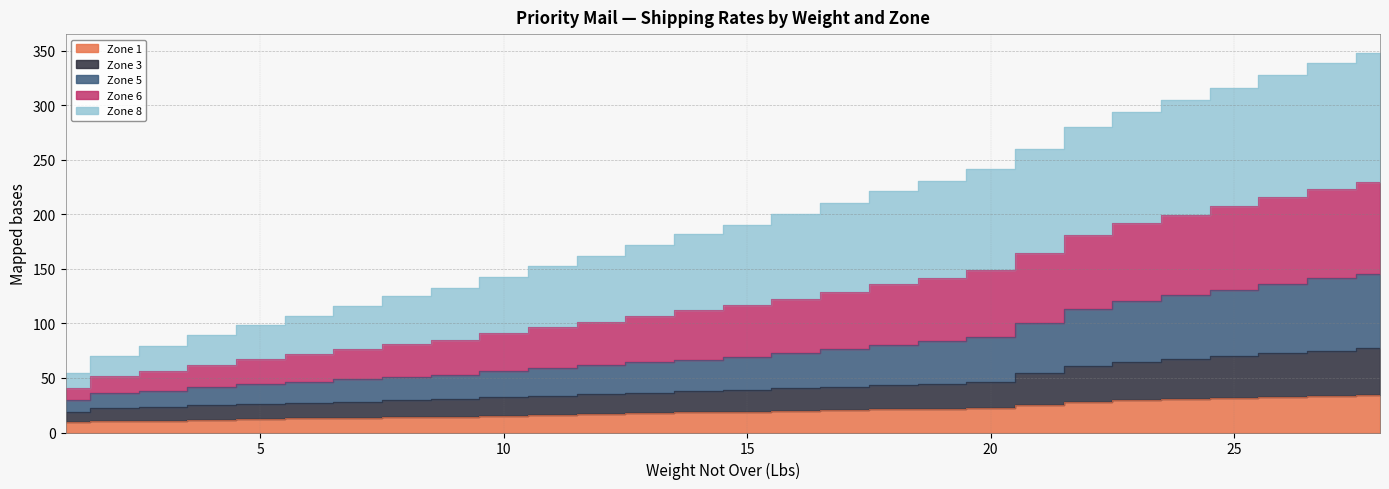

At which label does Zone 3 first exceed 39?

15